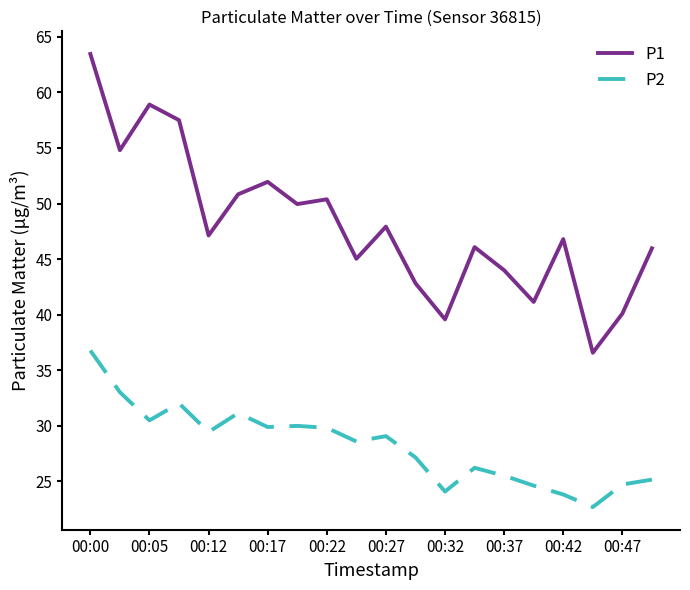

Rank the series by their average value, from lowest to highest.

P2, P1